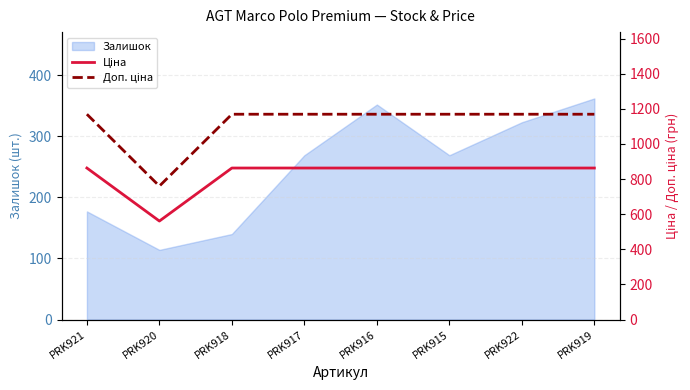

What is the label of the 1st point from the left?

PRK921